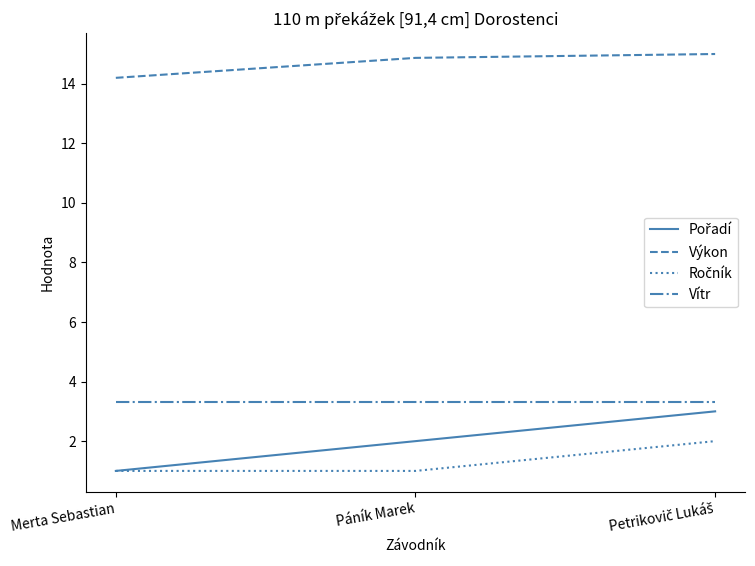

The Vítr series shows 1.8 at Merta Sebastian. True or false?

False